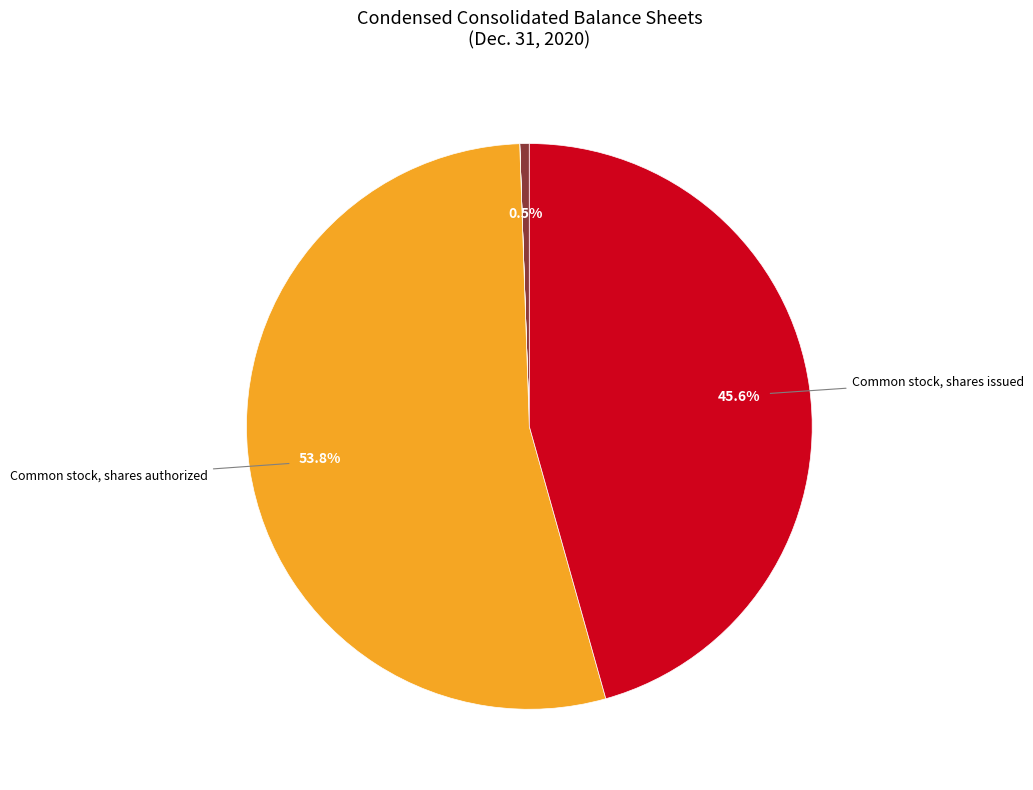

Is there any slice that represents more than half of the pie?

Yes